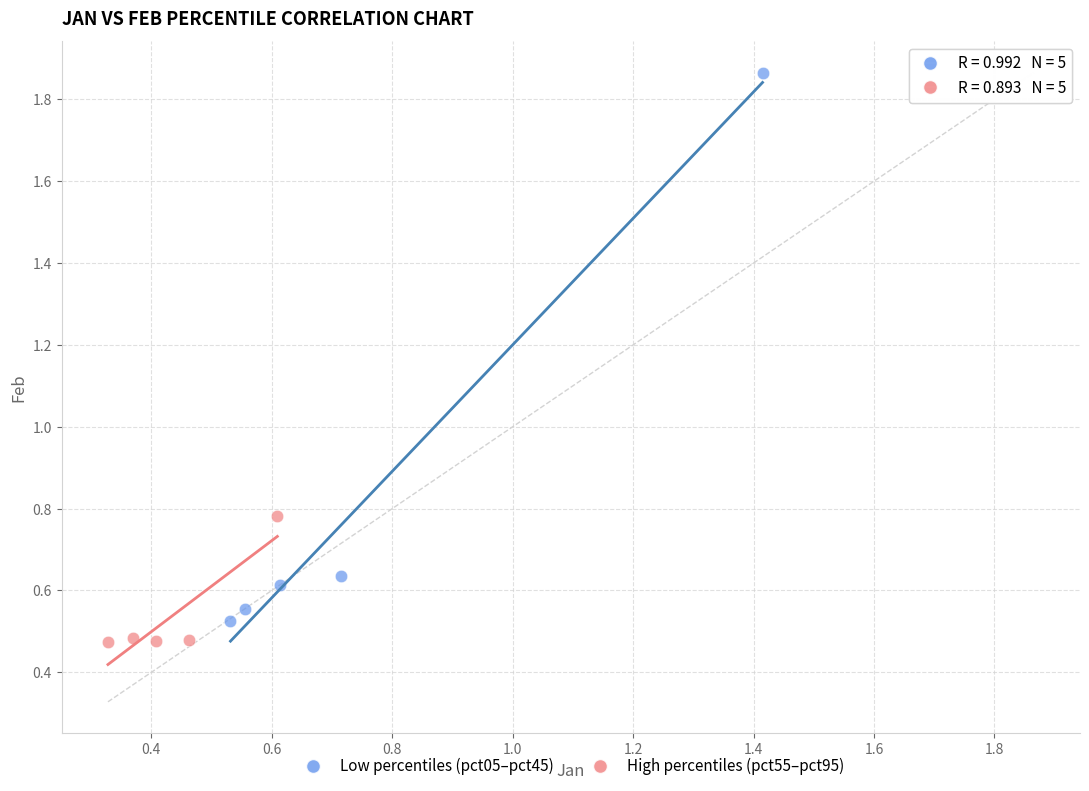

Which series has the largest Y range (max minus min)?

Low percentiles (pct05–pct45)